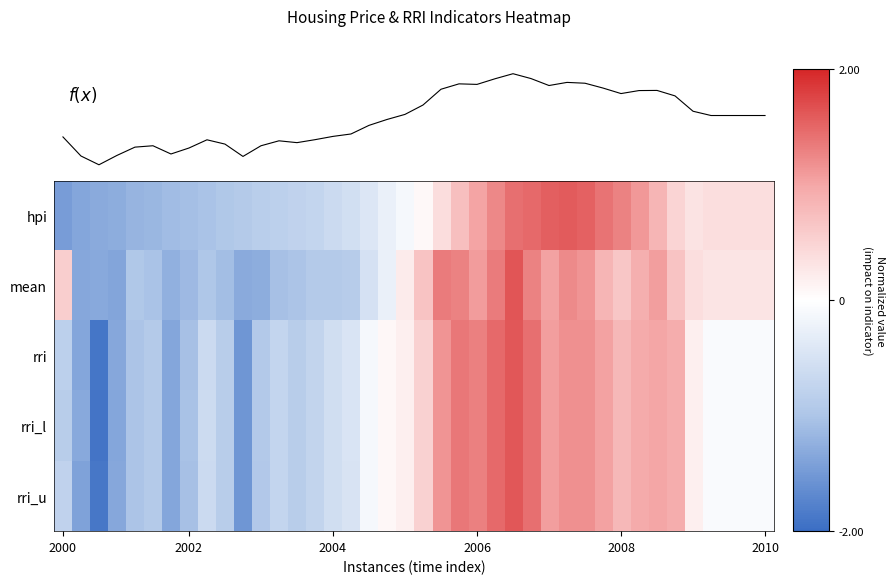

How many values in hpi are above zero?

20